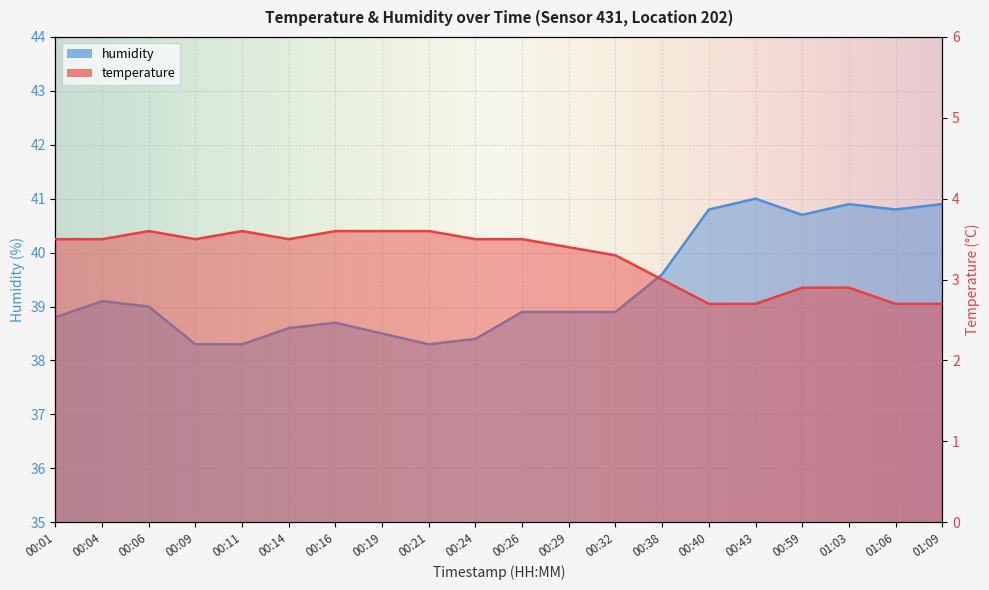

Rank the series by their average value, from lowest to highest.

temperature, humidity